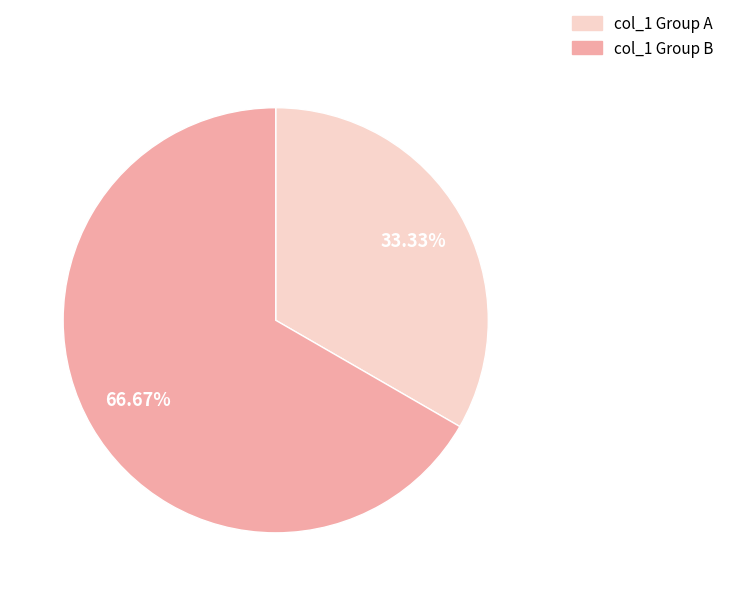

Count the number of slices in the pie.

2